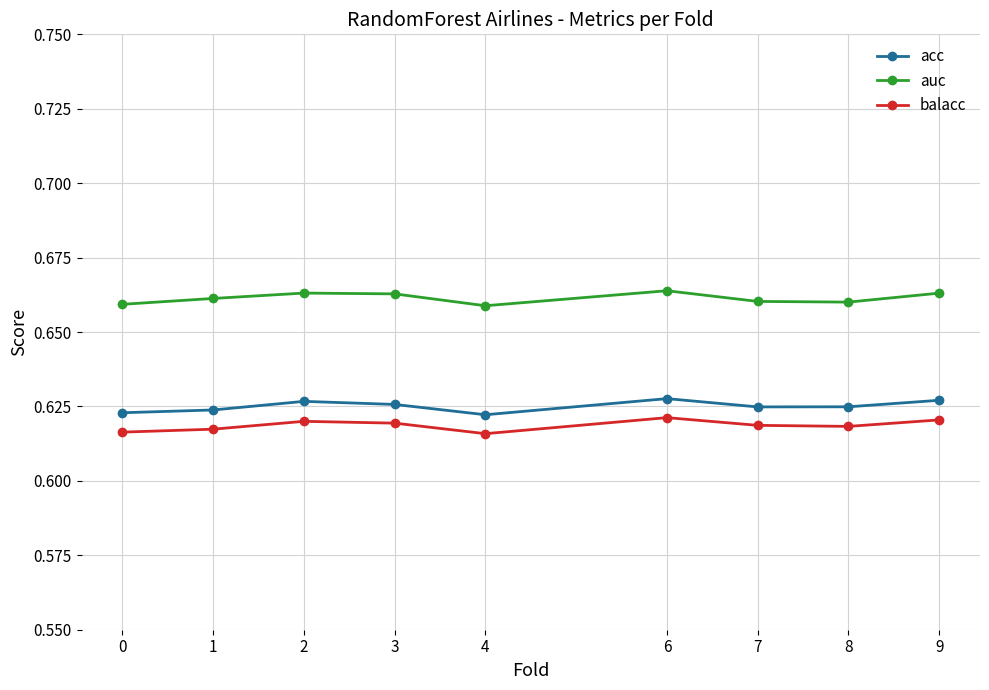

Between 2 and 7, which series saw the biggest shift?

auc